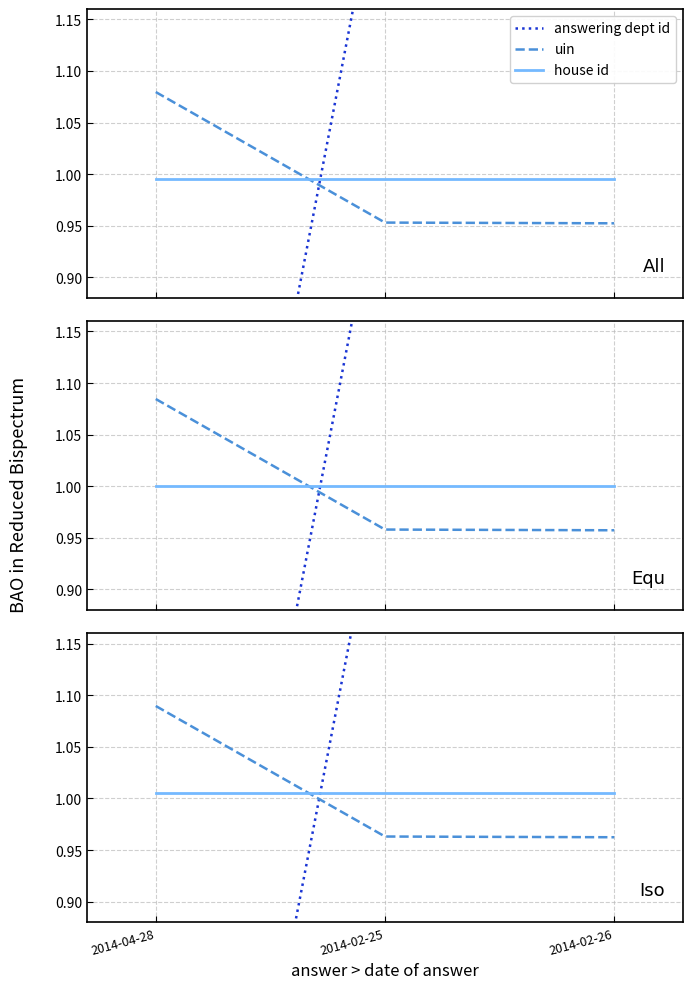

What is the value of the house id point at the 1st from the left?

1.0